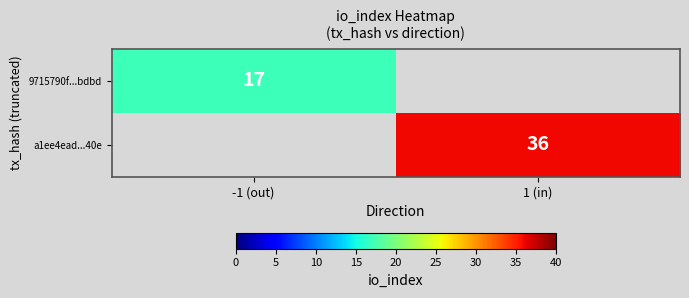

Is it true that 9715790f...bdbd equals 8 at -1 (out)?

False